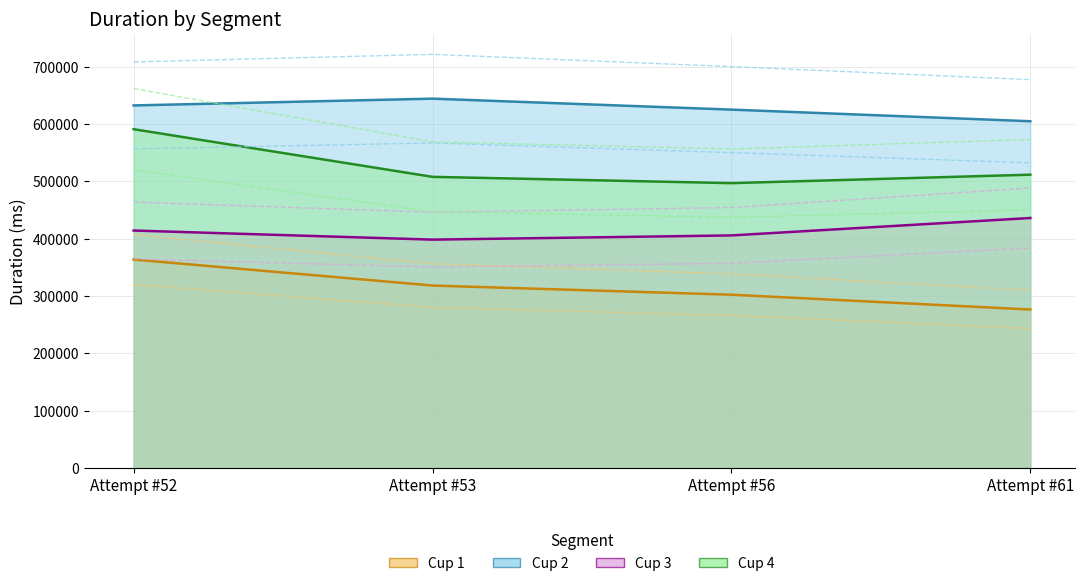

Rank the series at Attempt #53 from lowest to highest value.

Cup 1, Cup 3, Cup 4, Cup 2